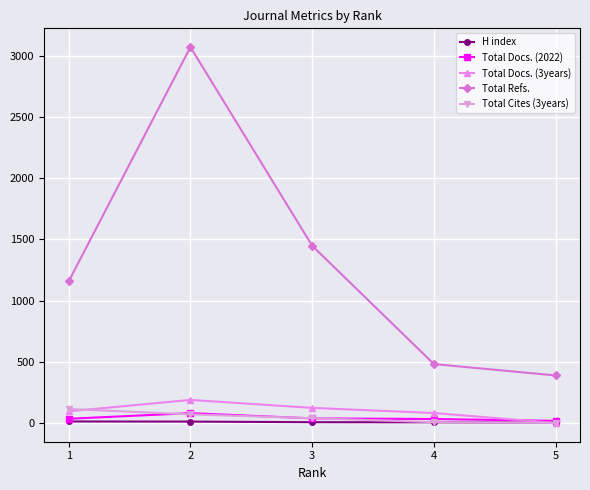

List the labels in order of Total Refs. value, largest first.

2, 3, 1, 4, 5